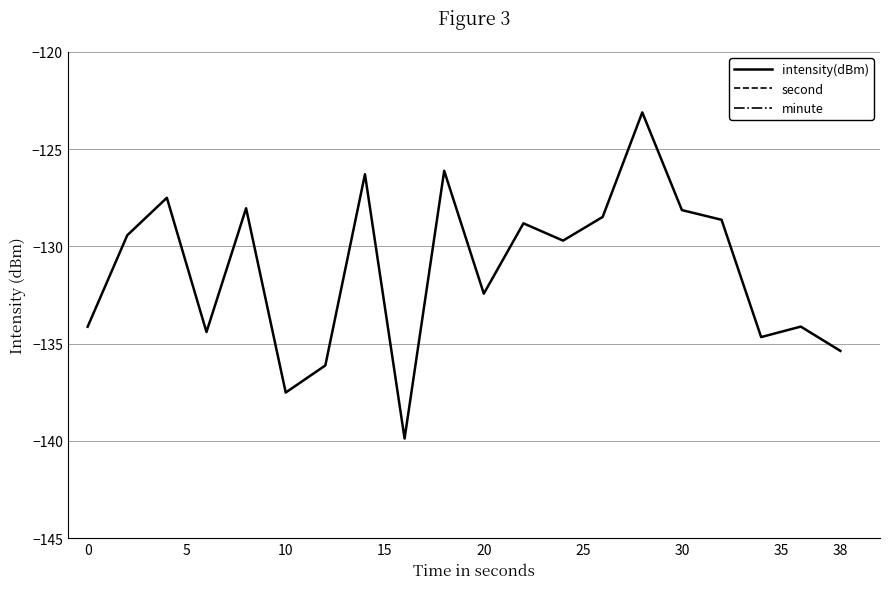

What is the lowest value of the intensity(dBm) series?

-139.9